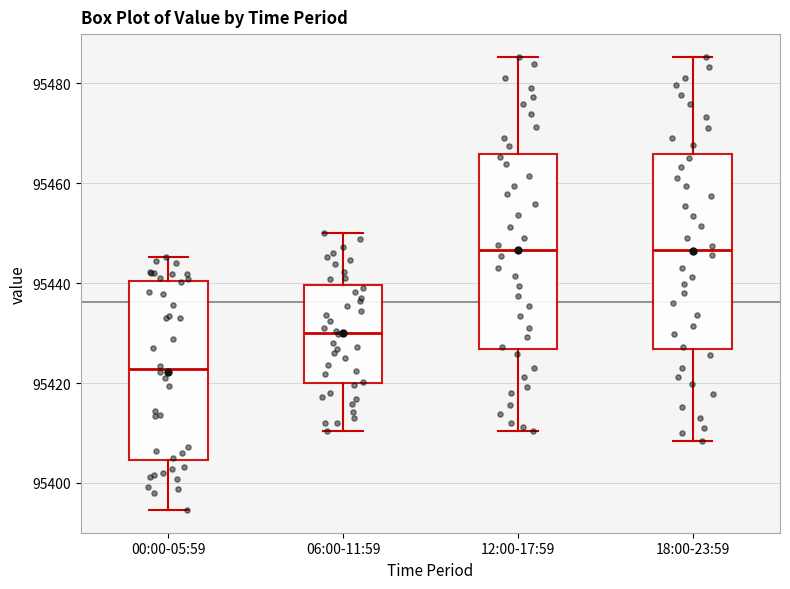

Reading left to right, read every box against the y-axis: the position of its median line, the range the box covers, and the ends of its whiskers. The values are not printed on the chart, so give them approximately, as read against the axis.

00:00-05:59: median 95422, box 95404 to 95440, whiskers 95394 to 95446
06:00-11:59: median 95430, box 95420 to 95440, whiskers 95410 to 95450
12:00-17:59: median 95446, box 95426 to 95466, whiskers 95410 to 95486
18:00-23:59: median 95446, box 95426 to 95466, whiskers 95408 to 95486